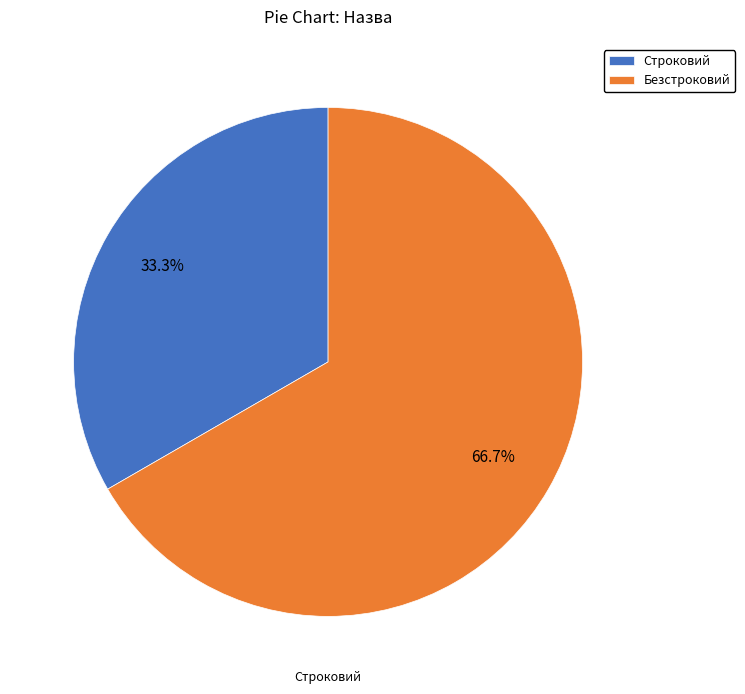

What percentage is the Безстроковий slice, to the nearest percent?

67%